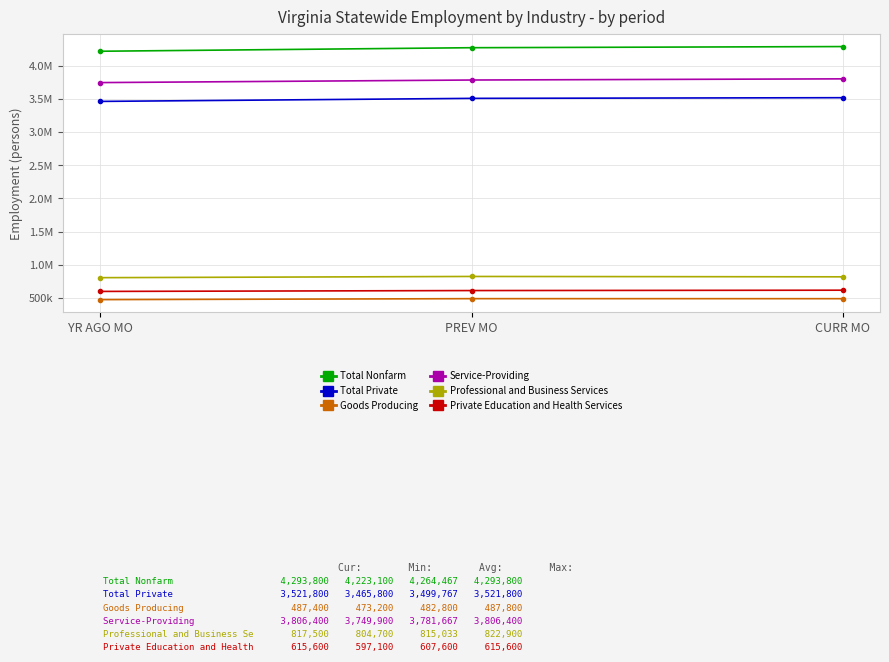

What is the label of the 2nd point from the right?

PREV MO